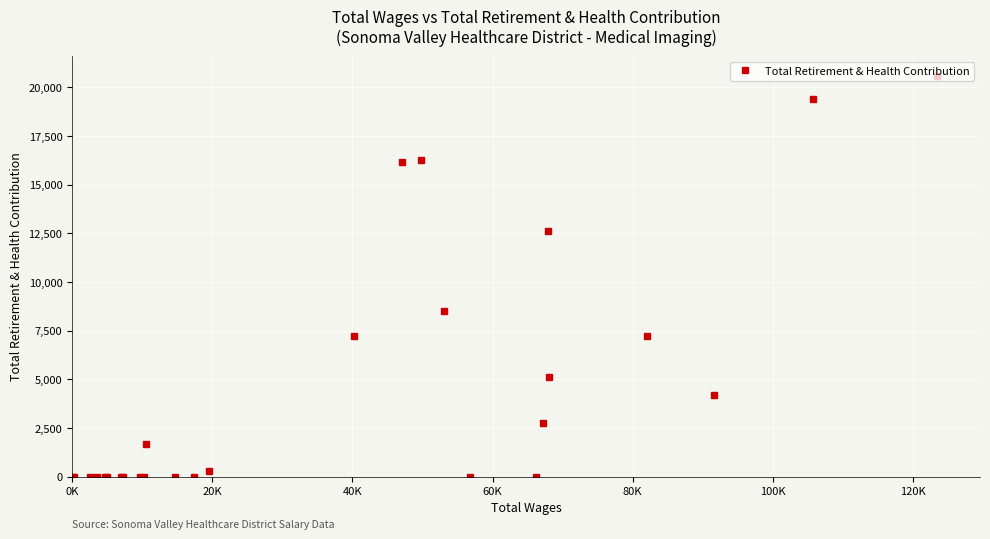

What is the average value?

4519